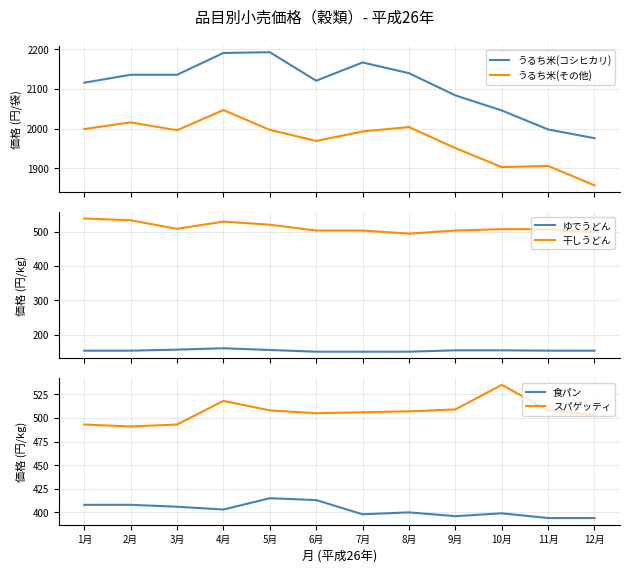

Which series changed the most between 4月 and 11月?

うるち米(コシヒカリ)